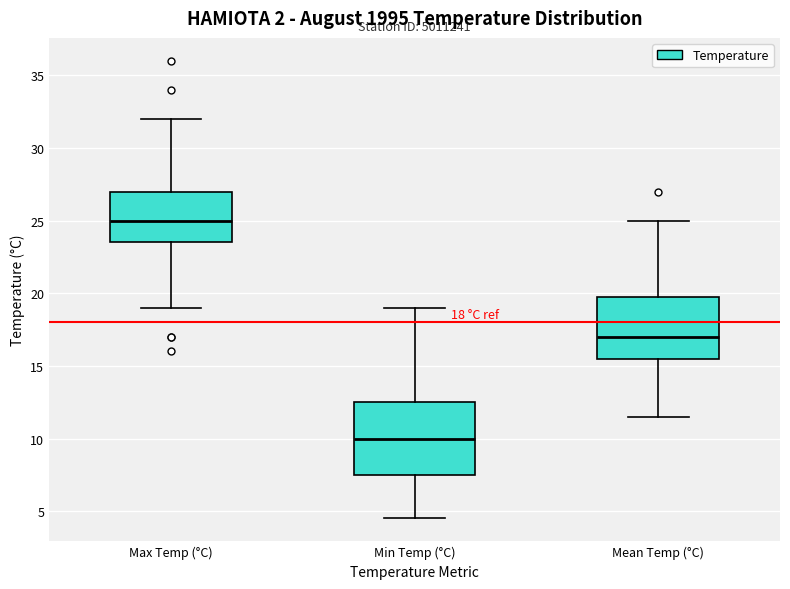

Which box's median line is the lowest?

Min Temp (°C)